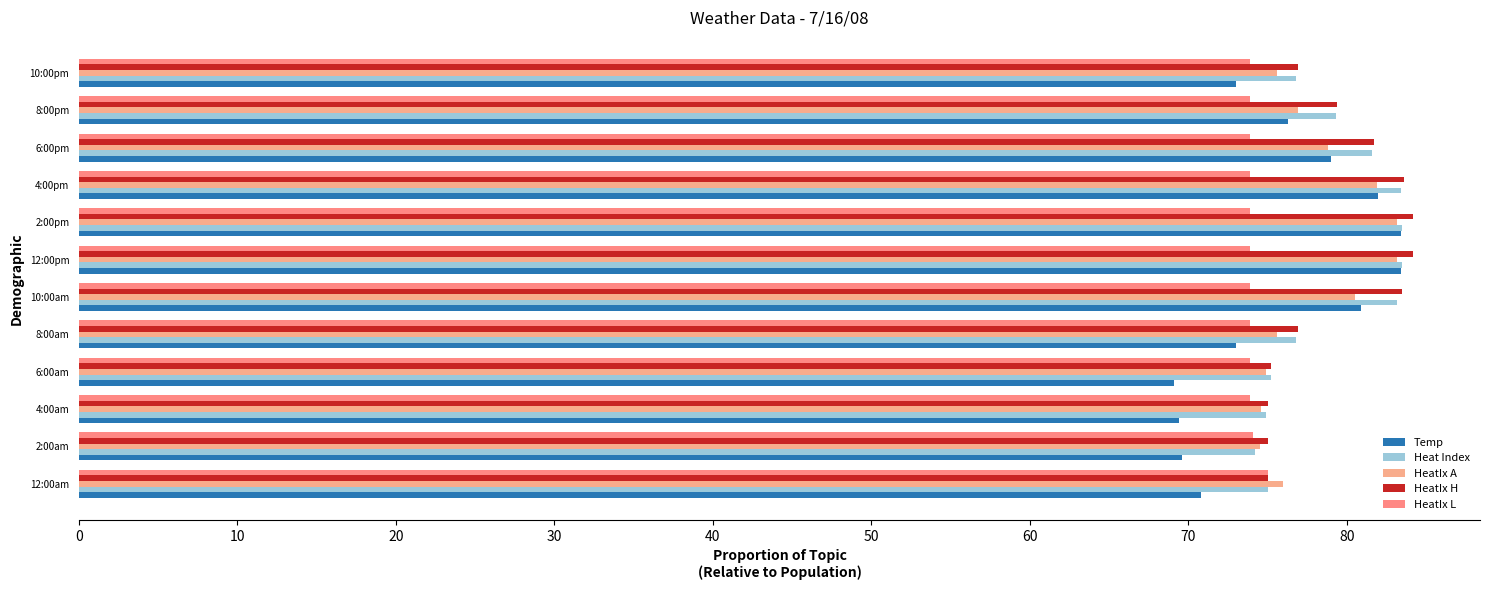

How many categories are shown in the chart?

12